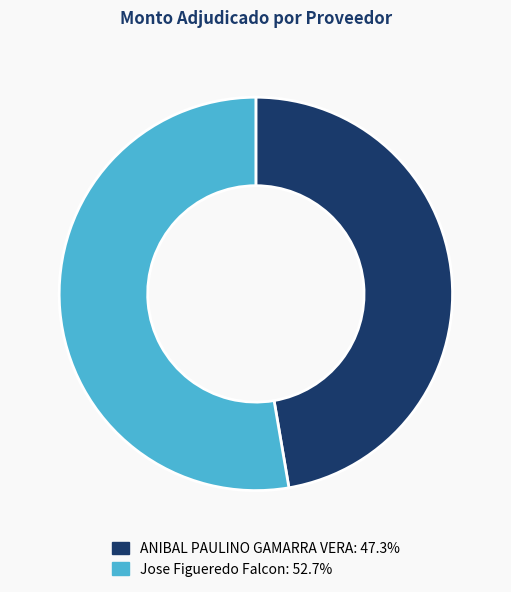

Do ANIBAL PAULINO GAMARRA VERA and Jose Figueredo Falcon together represent more than half of the pie?

Yes